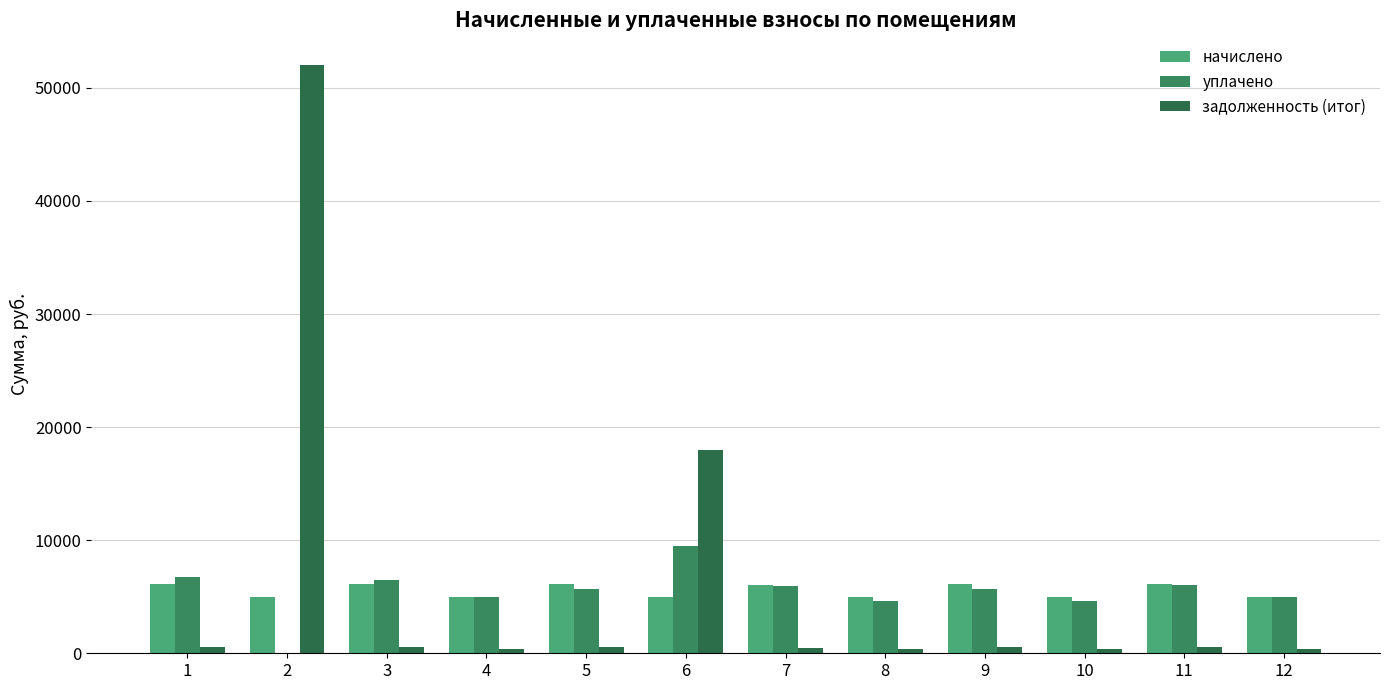

What is the spread (max minus min) of values at 1?

6224.4